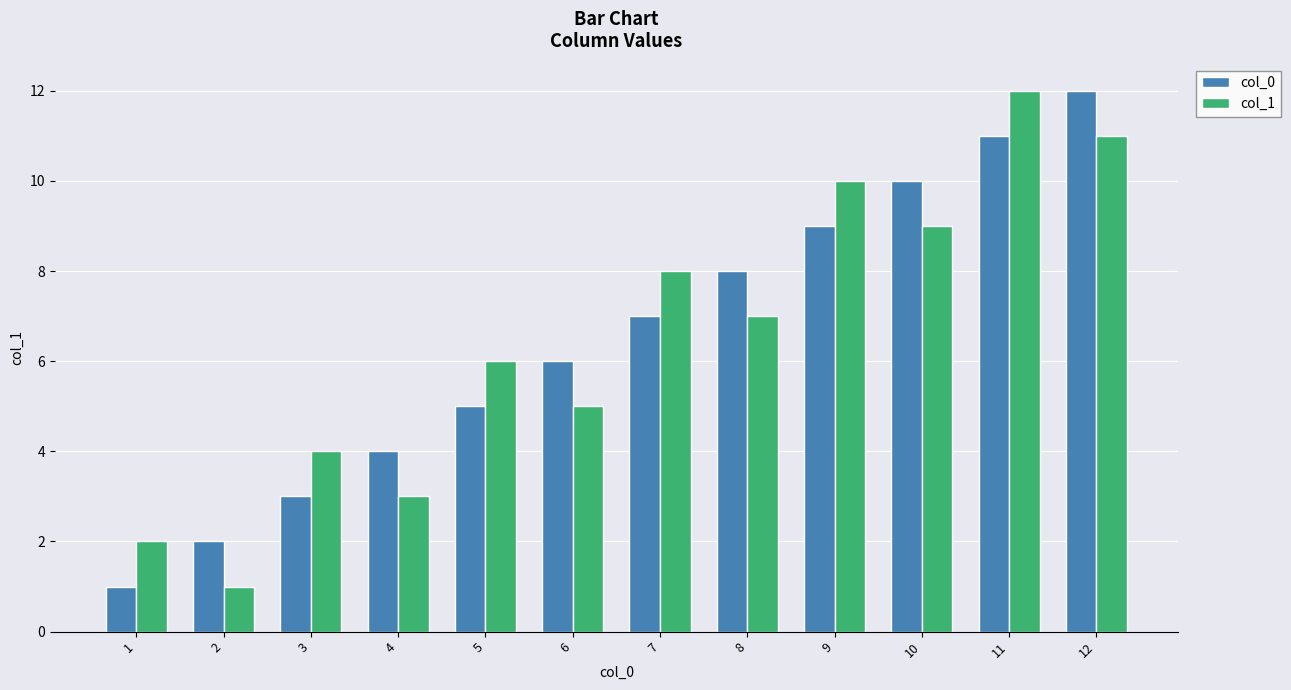

Read the col_1 value at 10.

9